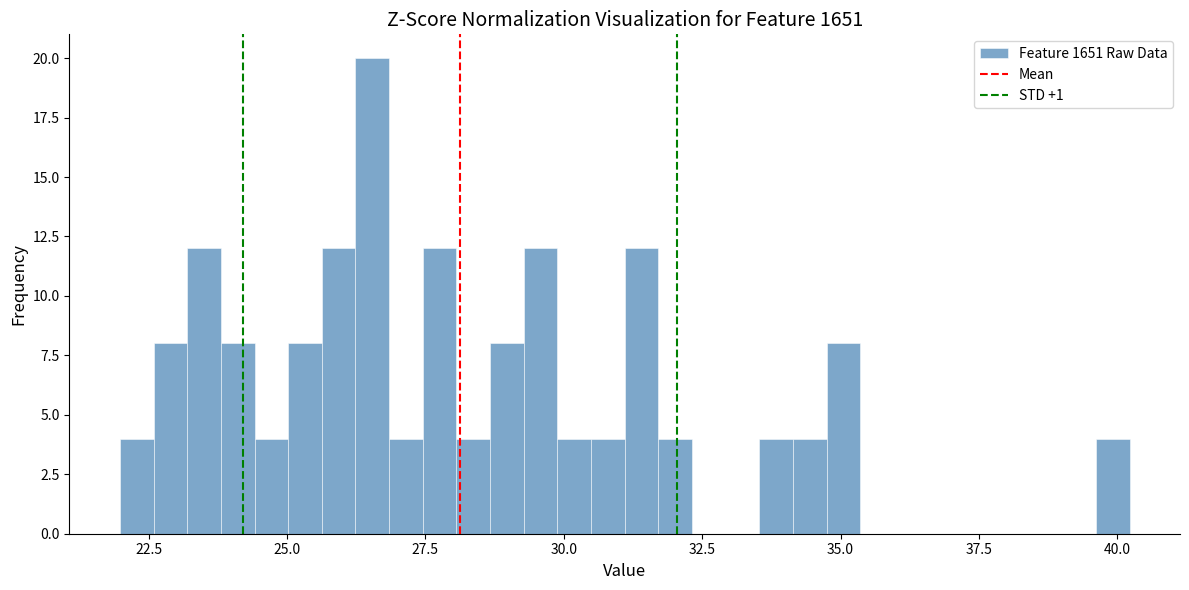

Read against the x-axis, roughly where is the centre of the tallest bar?

26.5